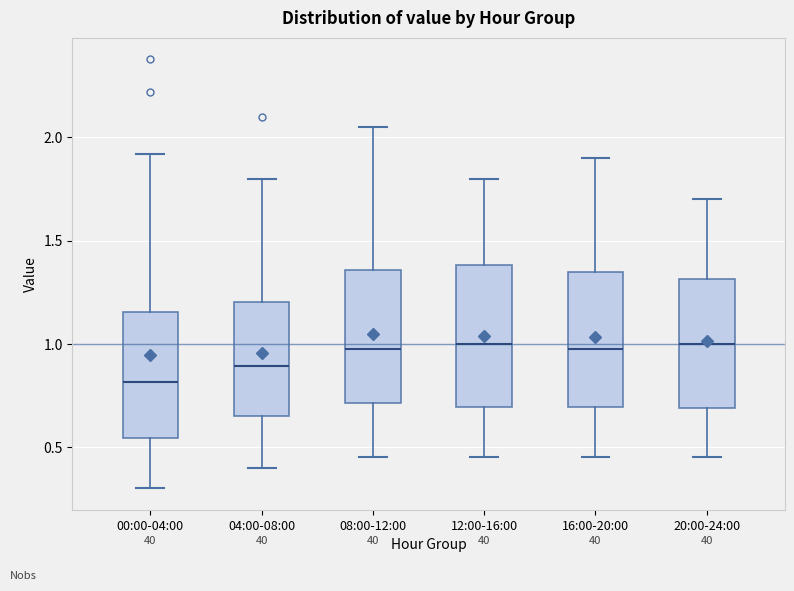

Reading left to right, read every box against the y-axis: the position of its median line, the range the box covers, and the ends of its whiskers. The values are not printed on the chart, so give them approximately, as read against the axis.

00:00-04:00: median 0.80, box 0.55 to 1.15, whiskers 0.30 to 1.90
04:00-08:00: median 0.90, box 0.65 to 1.20, whiskers 0.40 to 1.80
08:00-12:00: median 1.00, box 0.70 to 1.35, whiskers 0.45 to 2.05
12:00-16:00: median 1.00, box 0.70 to 1.40, whiskers 0.45 to 1.80
16:00-20:00: median 1.00, box 0.70 to 1.35, whiskers 0.45 to 1.90
20:00-24:00: median 1.00, box 0.70 to 1.30, whiskers 0.45 to 1.70